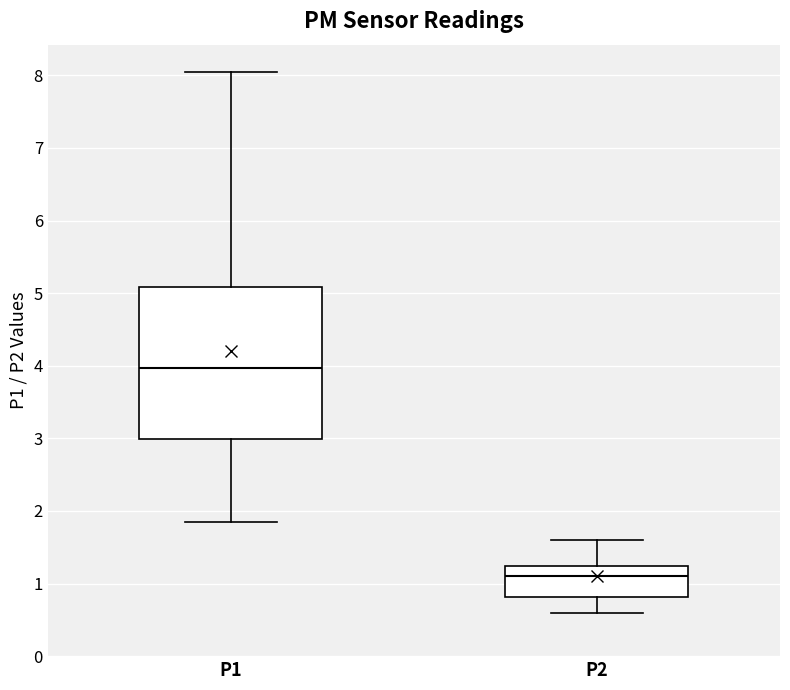

Which box has the highest median line?

P1